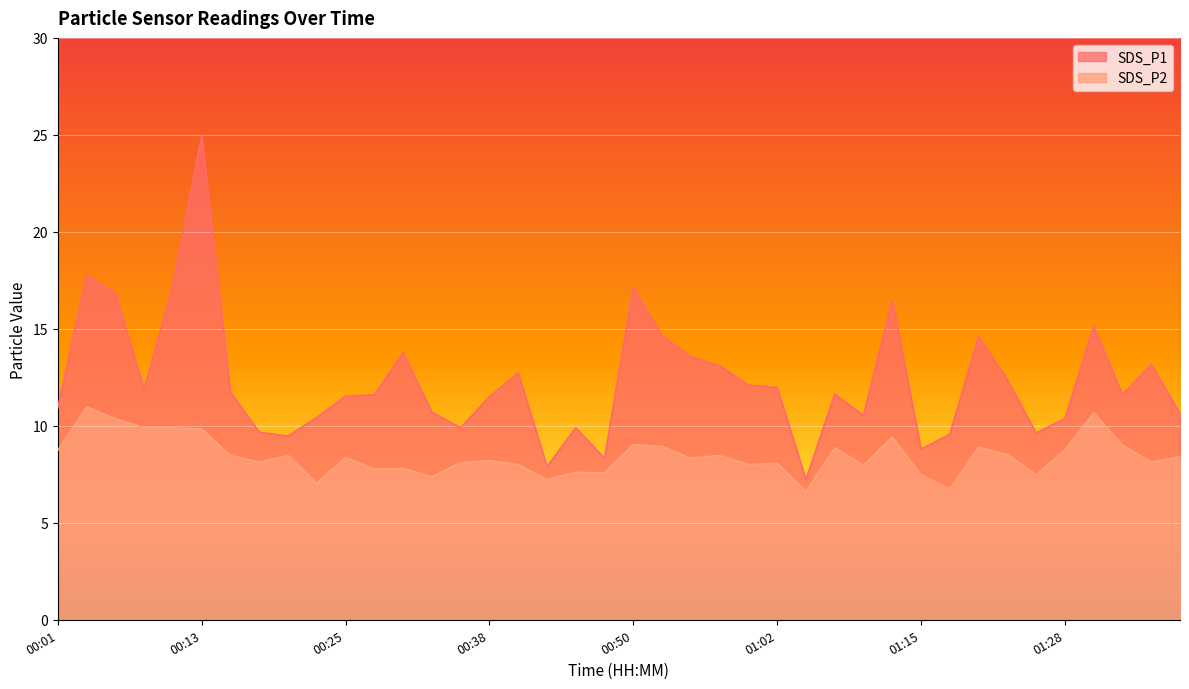

True or false: SDS_P2 and SDS_P1 cross at least once.

False